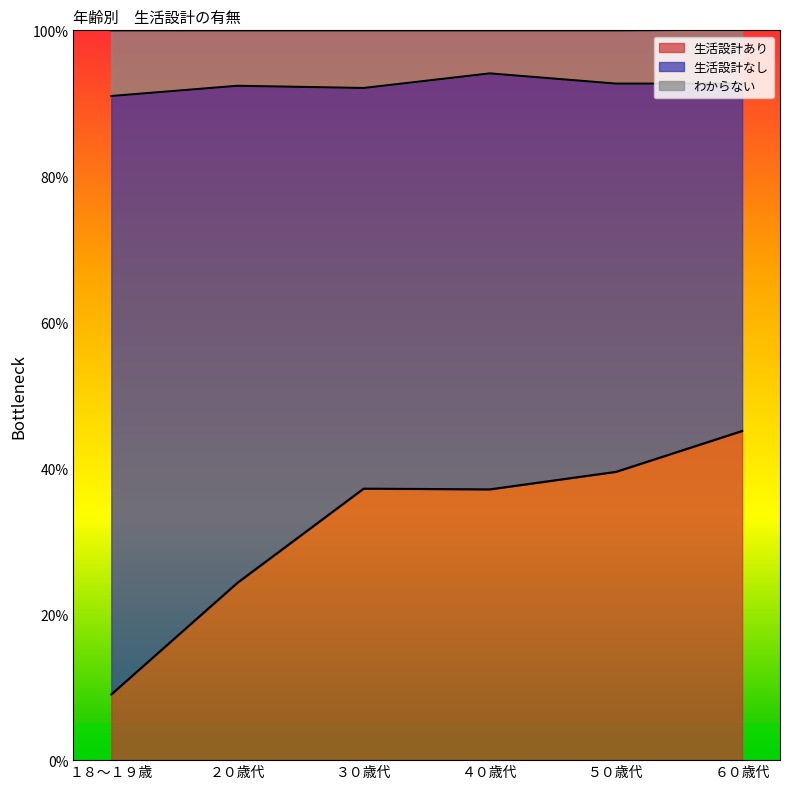

Rank the categories by 生活設計あり value from lowest to highest.

１８～１９歳, ２０歳代, ４０歳代, ３０歳代, ５０歳代, ６０歳代